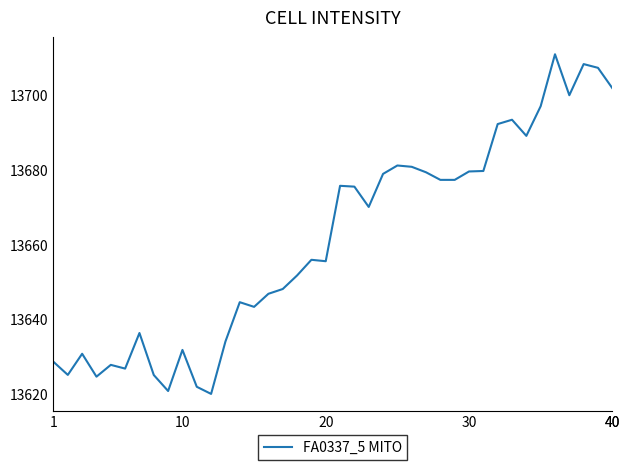

What is the difference between the second highest and second lowest values?

87.5